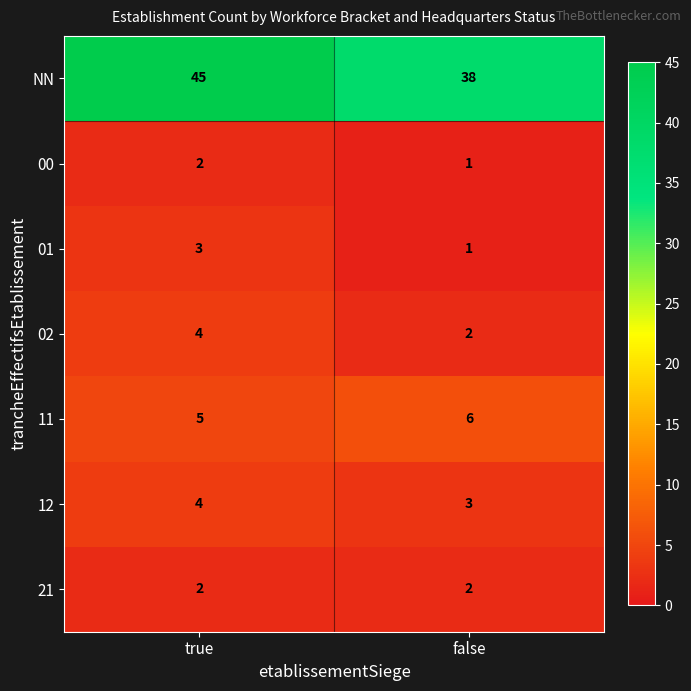

At how many categories does at least one series exceed 42?

1